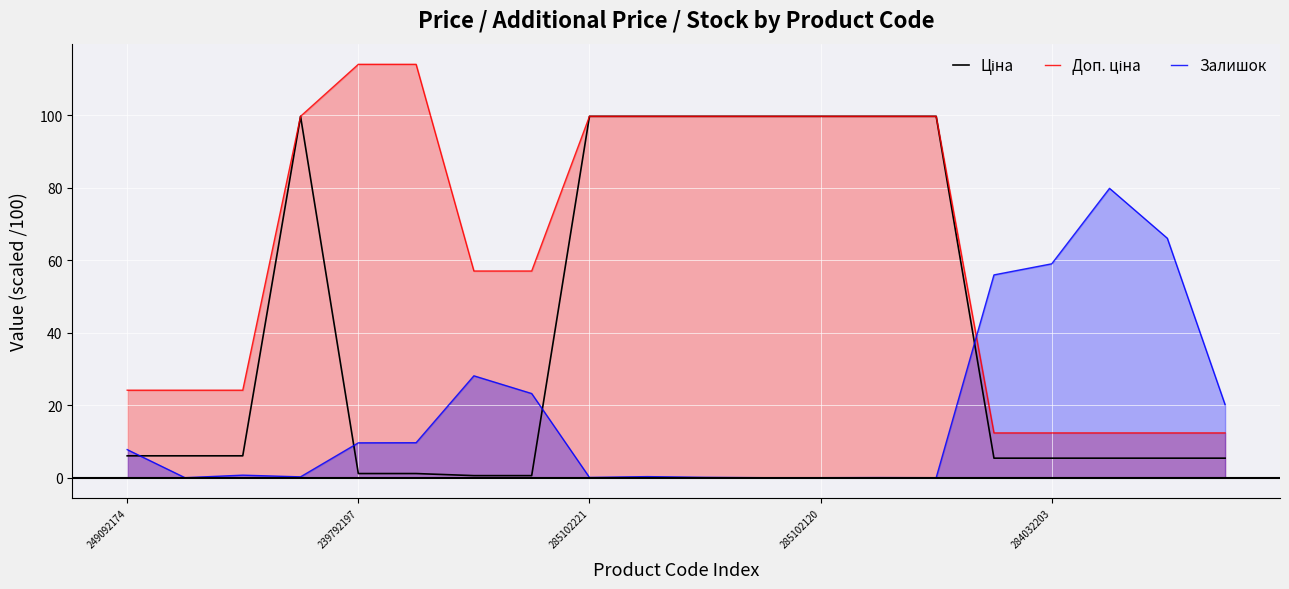

What are all the series names shown in the legend?

Ціна, Доп. ціна, Залишок